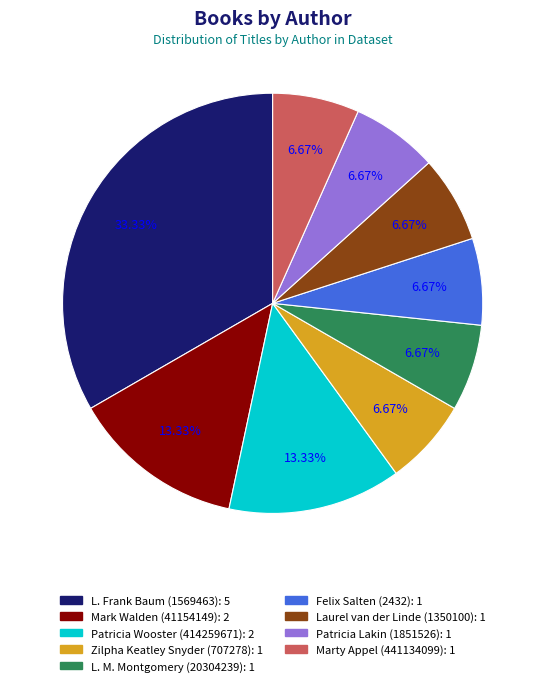

What percentage is the Laurel van der Linde (1350100) slice, to the nearest percent?

7%